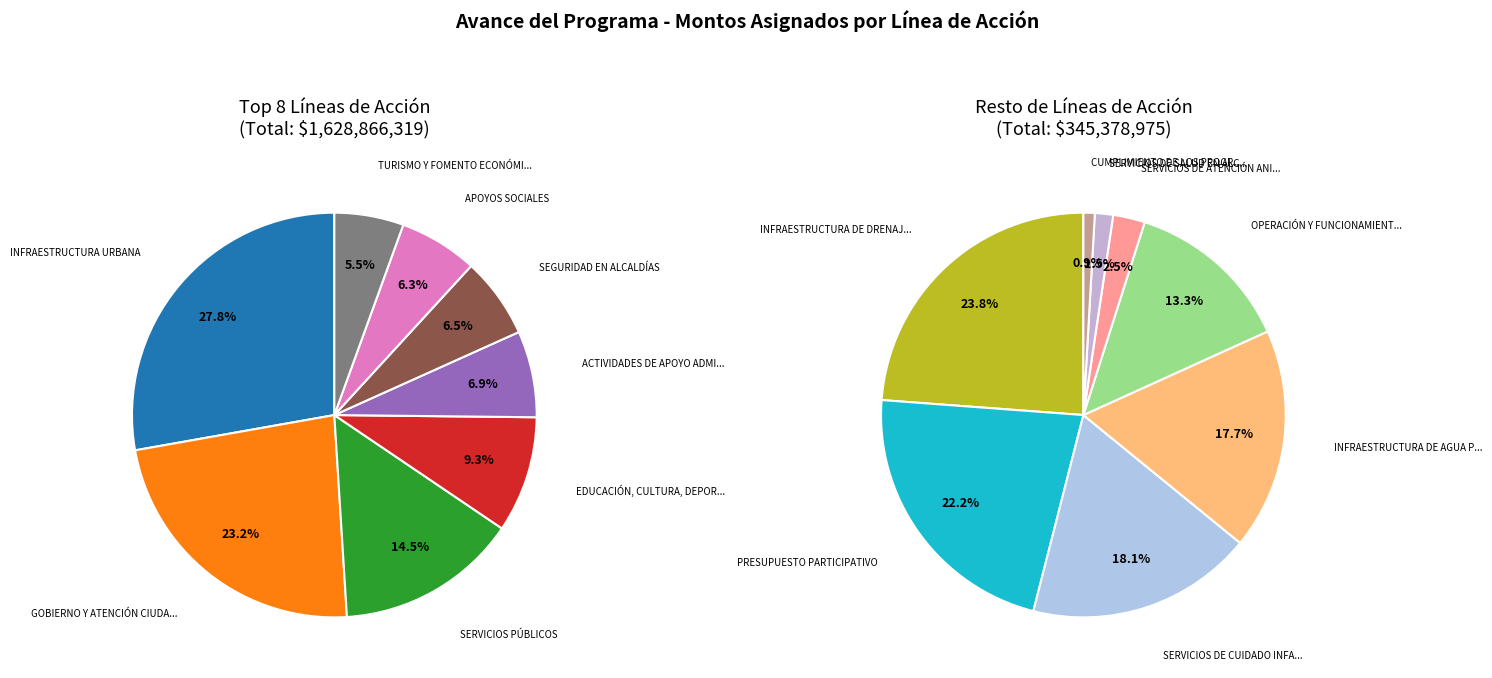

Is the sum of TURISMO Y FOMENTO ECONÓMICO and EDUCACIÓN, CULTURA, DEPORTE Y RECREACIÓN greater than half?

No